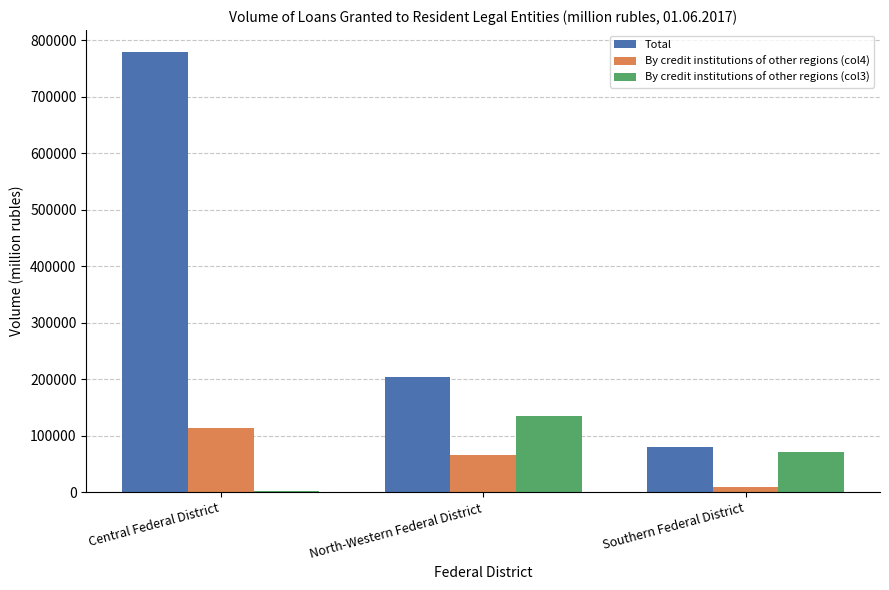

Between North-Western Federal District and Southern Federal District, which series saw the biggest shift?

Total